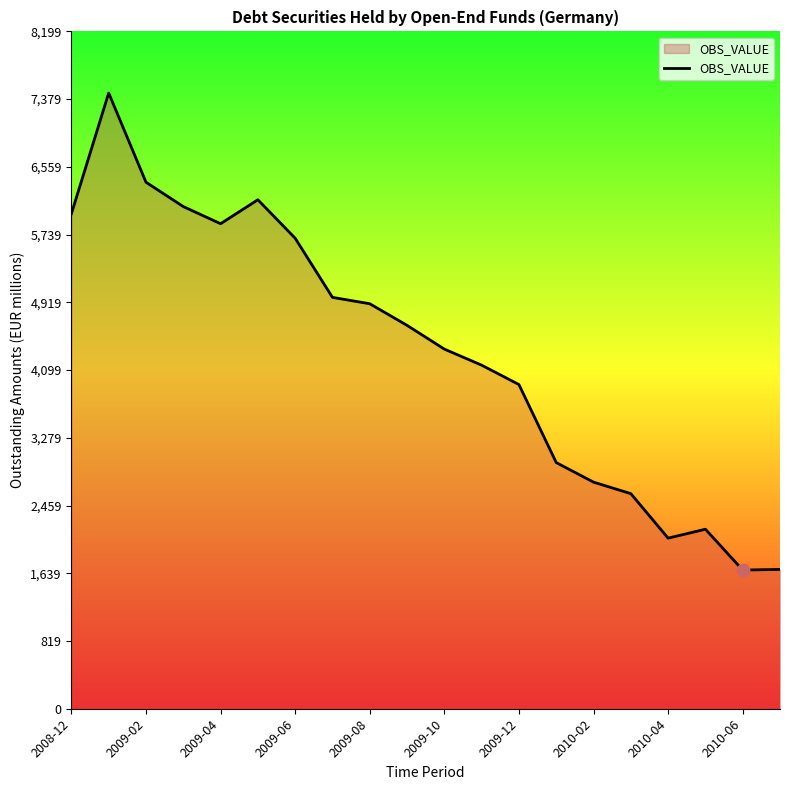

What is the difference between the maximum and minimum values?

5775.2